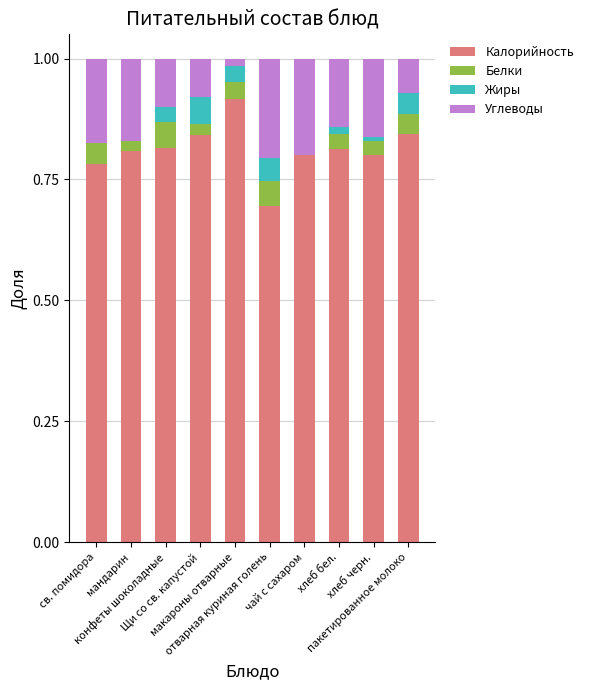

What is the label of the 5th bar from the left?

макароны отварные